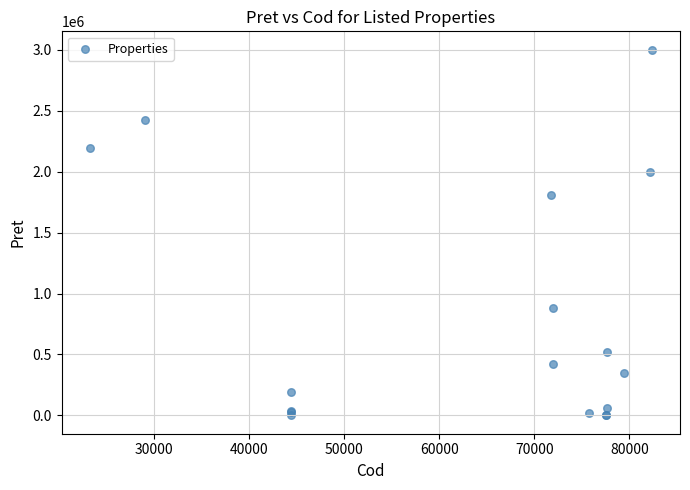

What Y value in the scatter plot is closest to 1500025?

1810000.0